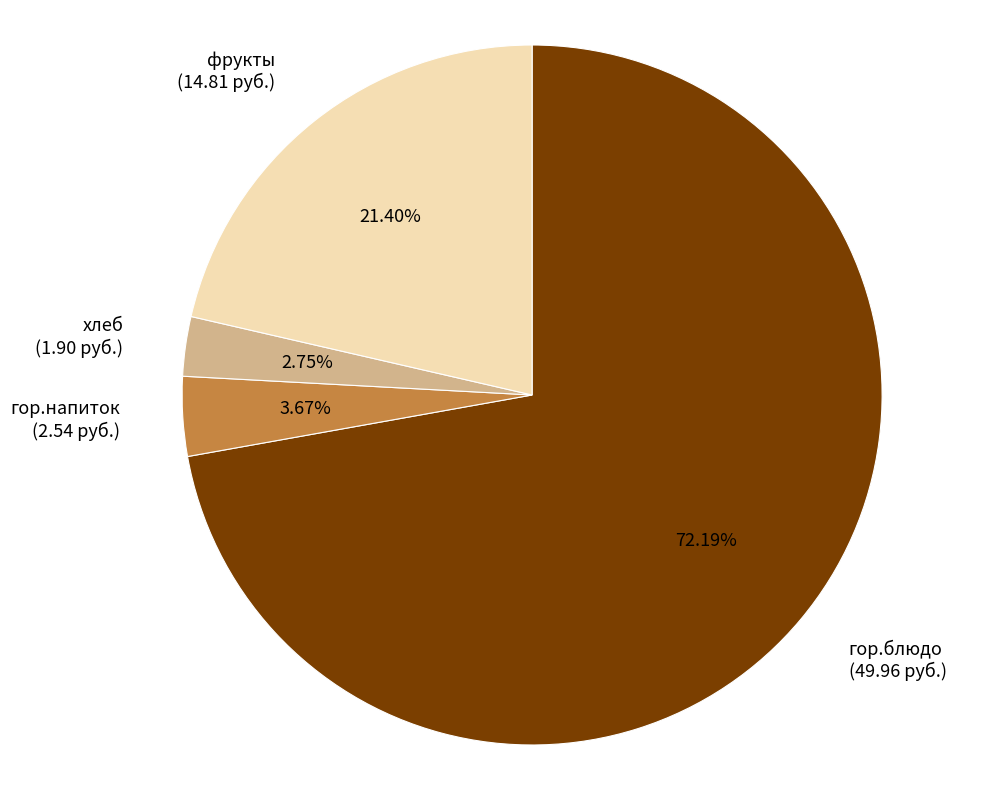

To the nearest percent, what is the average slice percentage?

25%